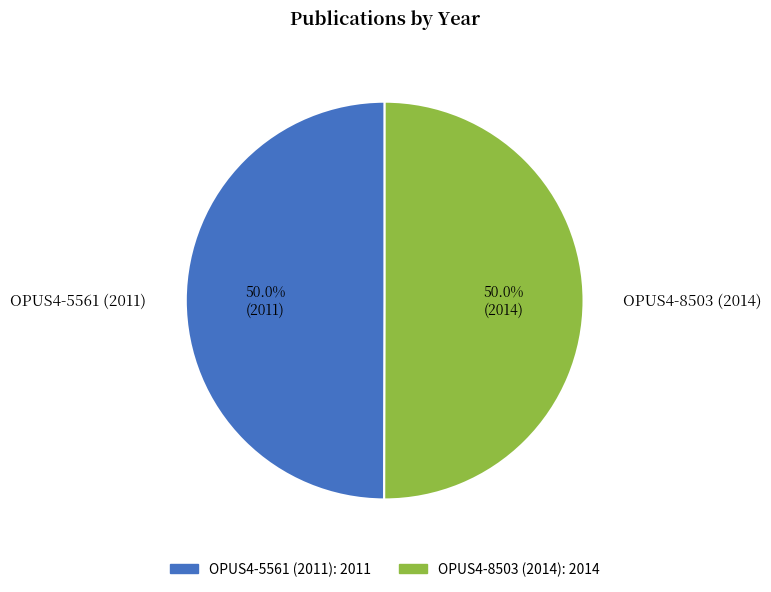

To the nearest percent, what percentage of the pie is OPUS4-8503 (2014)?

50%